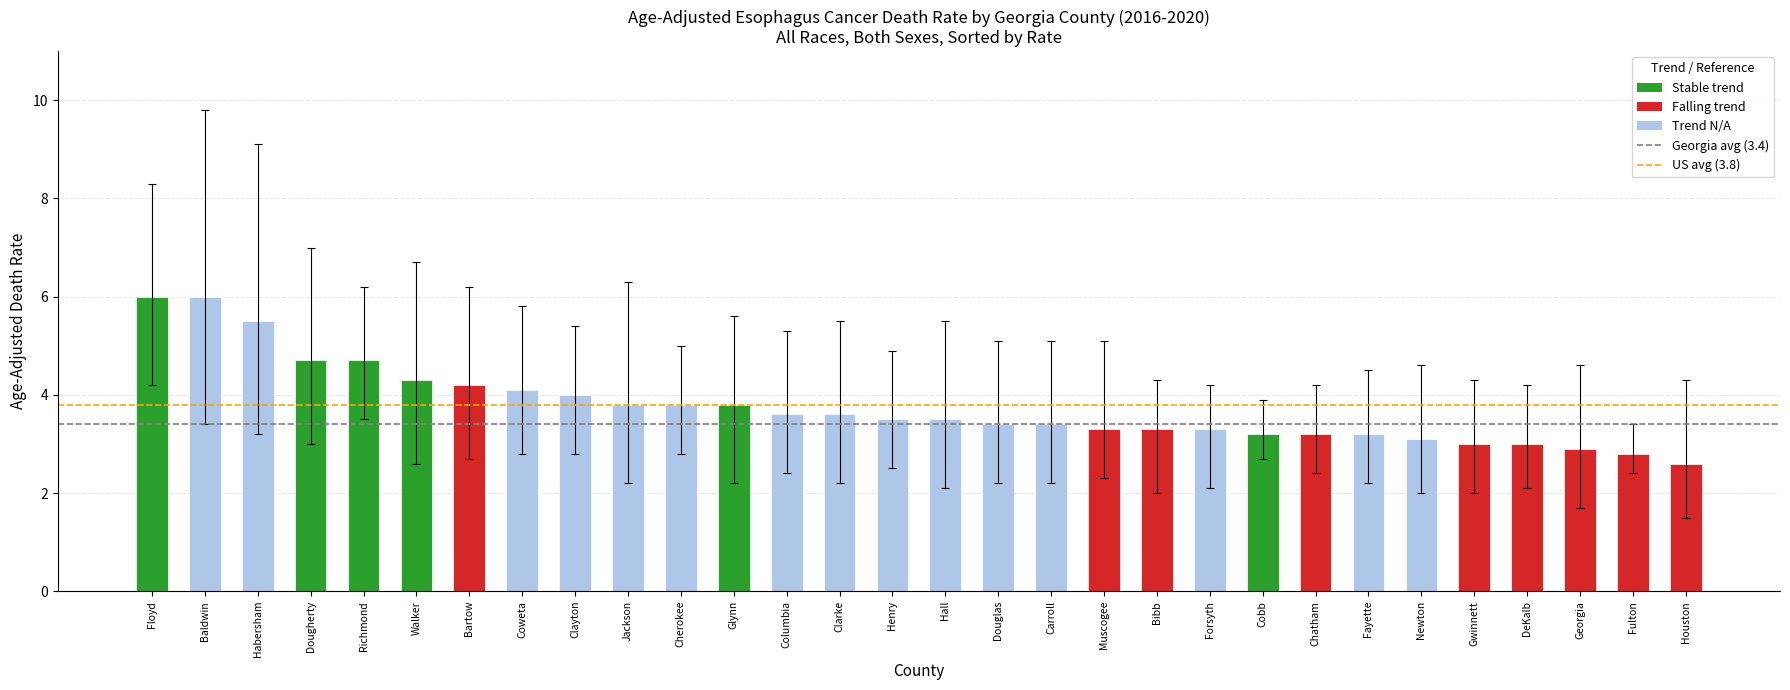

Reading left to right, what are all the values shown in this chart?

Floyd=6.0	Baldwin=6.0	Habersham=5.5	Dougherty=4.7	Richmond=4.7	Walker=4.3	Bartow=4.2	Coweta=4.1	Clayton=4.0	Jackson=3.8	Cherokee=3.8	Glynn=3.8	Columbia=3.6	Clarke=3.6	Henry=3.5	Hall=3.5	Douglas=3.4	Carroll=3.4	Muscogee=3.3	Bibb=3.3	Forsyth=3.3	Cobb=3.2	Chatham=3.2	Fayette=3.2	Newton=3.1	Gwinnett=3.0	DeKalb=3.0	Georgia=2.9	Fulton=2.8	Houston=2.6